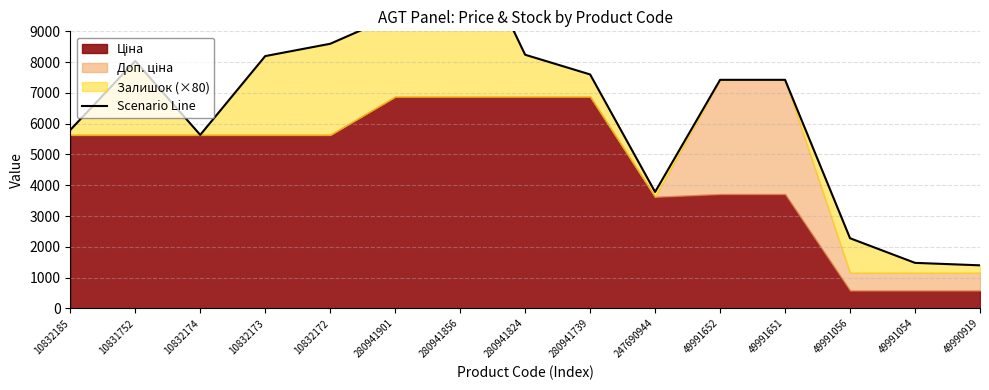

The value at 280941856 is 16700.9. True or false?

False